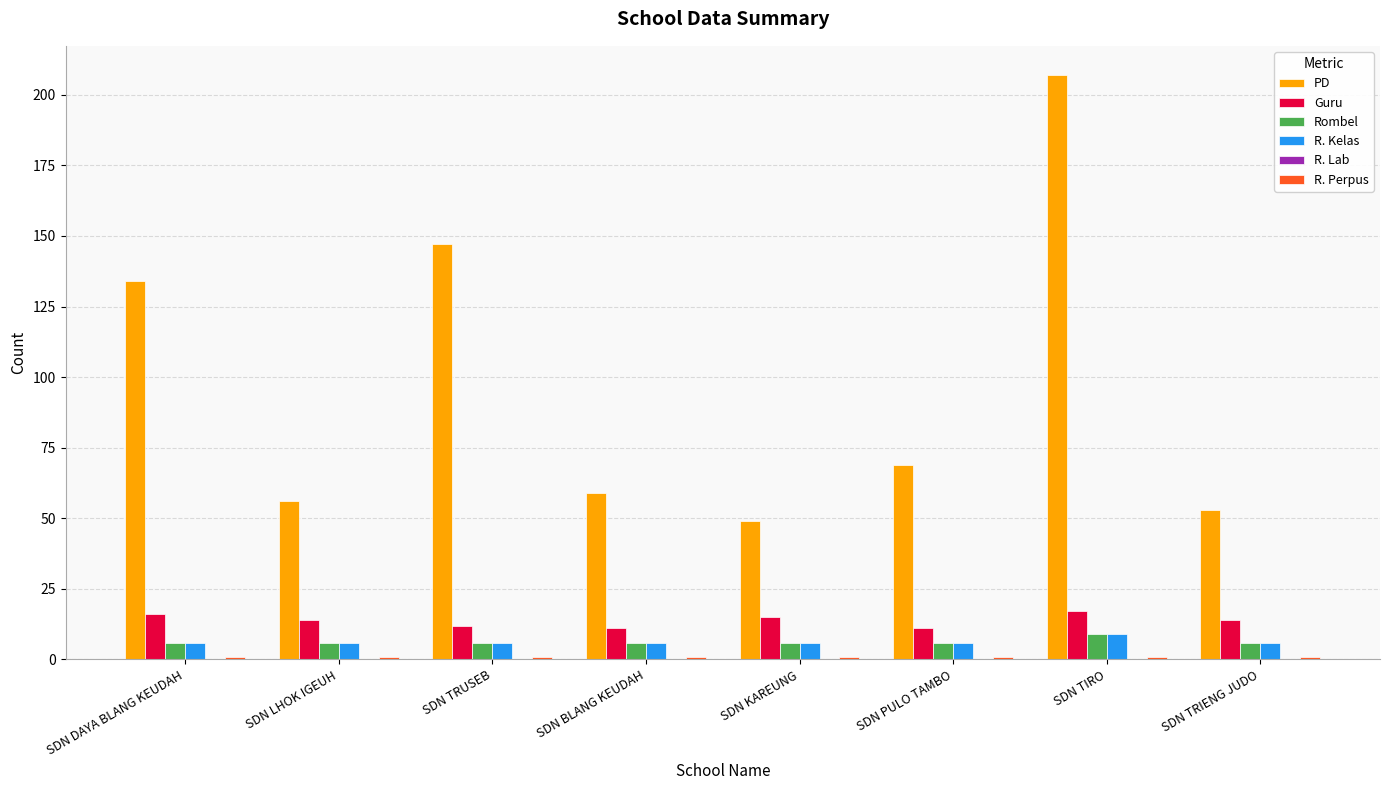

What is the sum of all PD values?

774